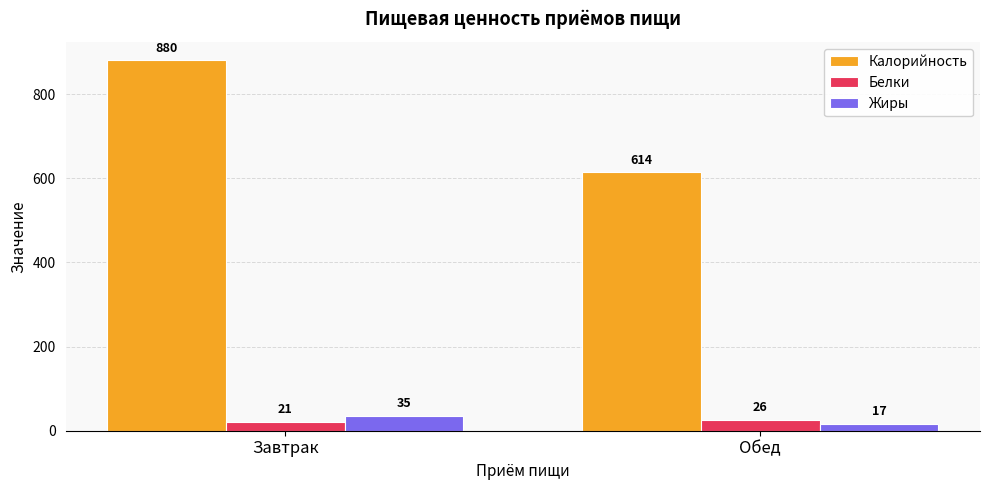

What is the maximum value shown in the chart?

880